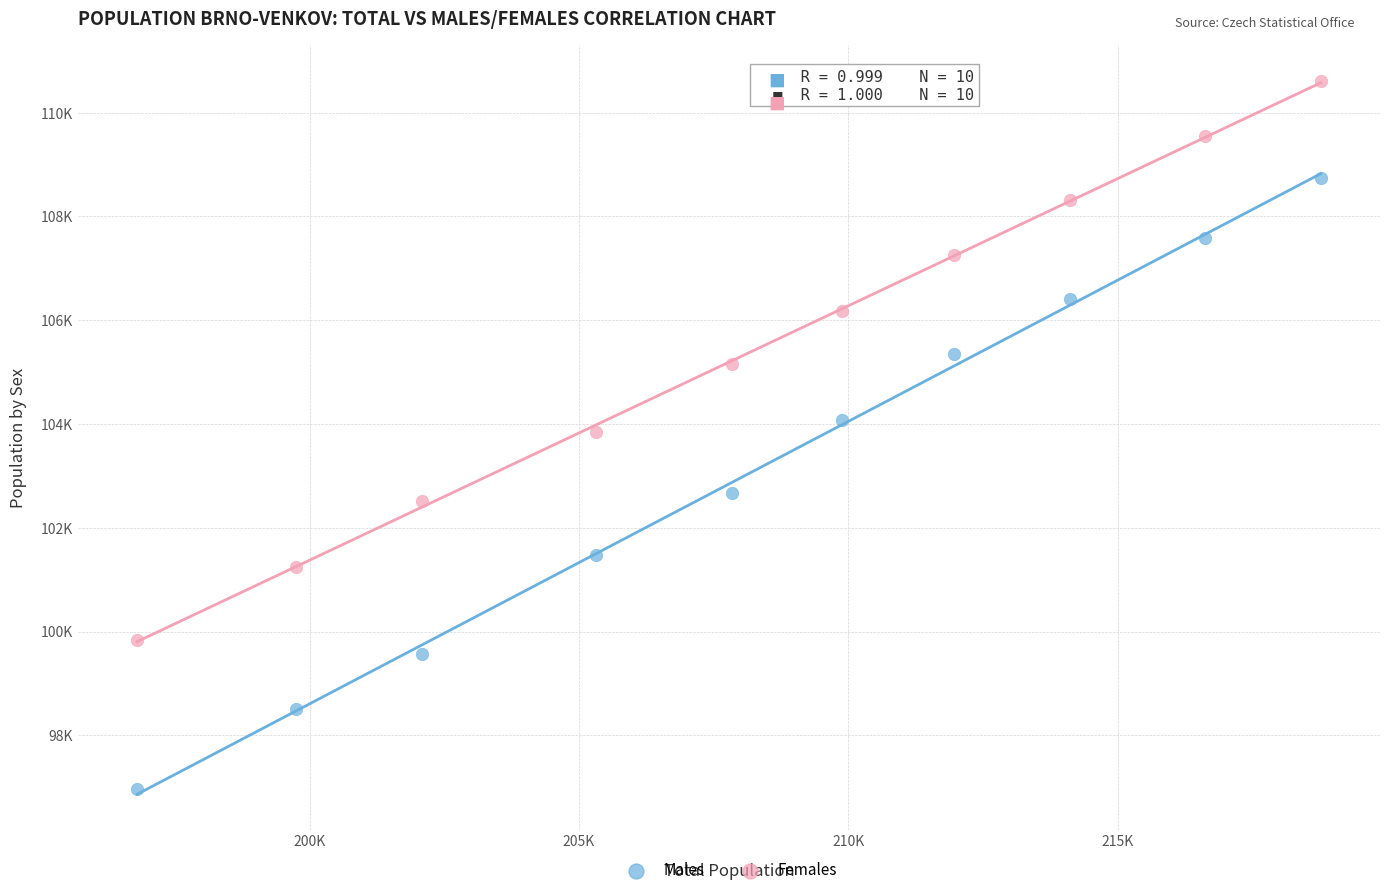

Which series contains the highest Y value?

Females